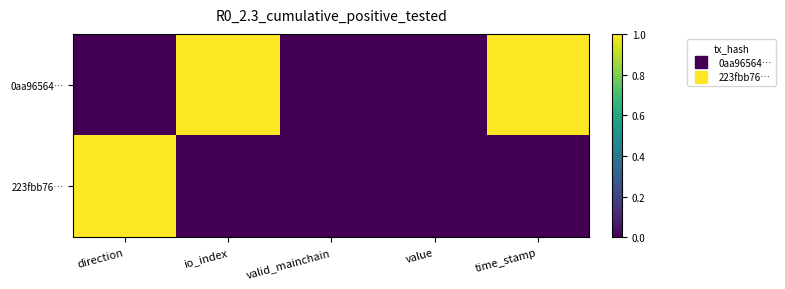

Between time_stamp and io_index, which is larger?

time_stamp